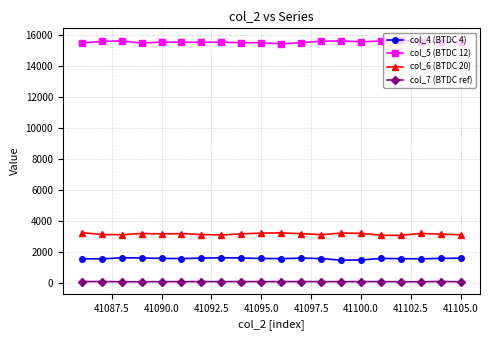

True or false: col_5 (BTDC 12) has more than 0 points higher than both neighbors.

True